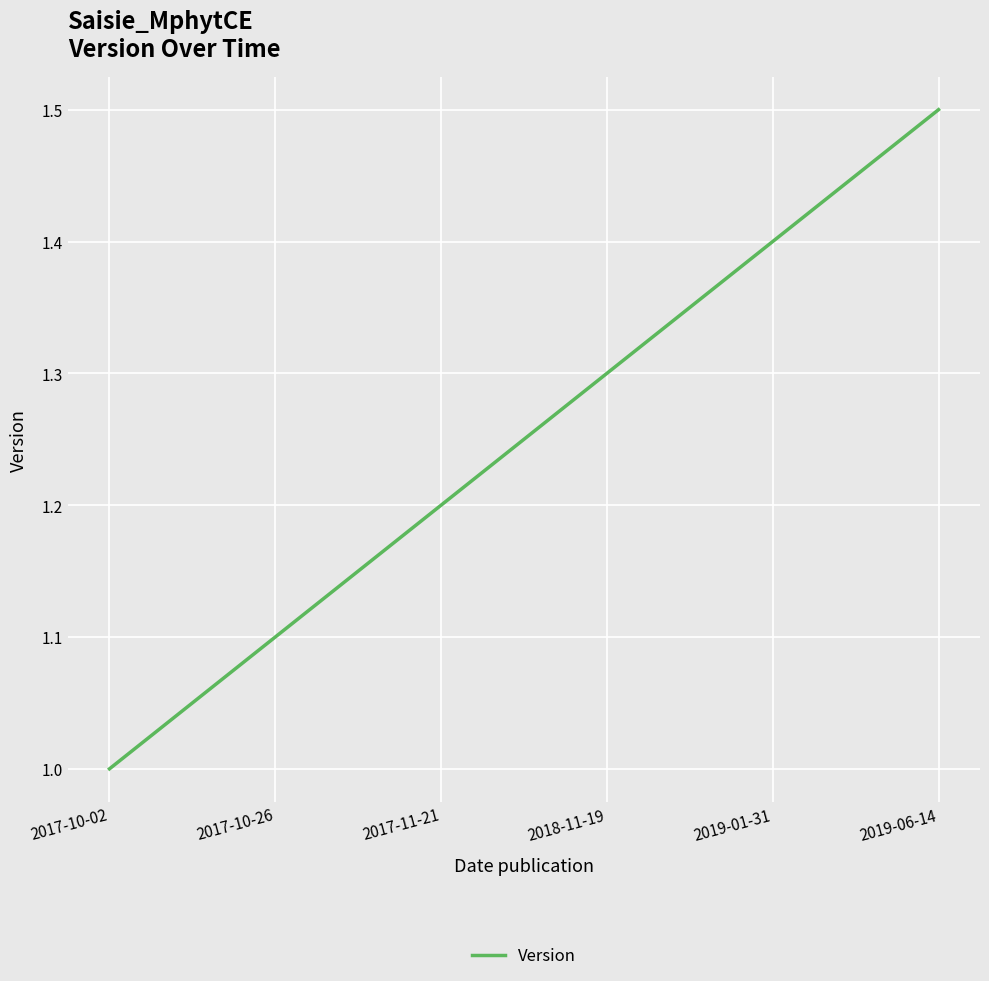

At which category does the chart reach its peak across all series?

2019-06-14